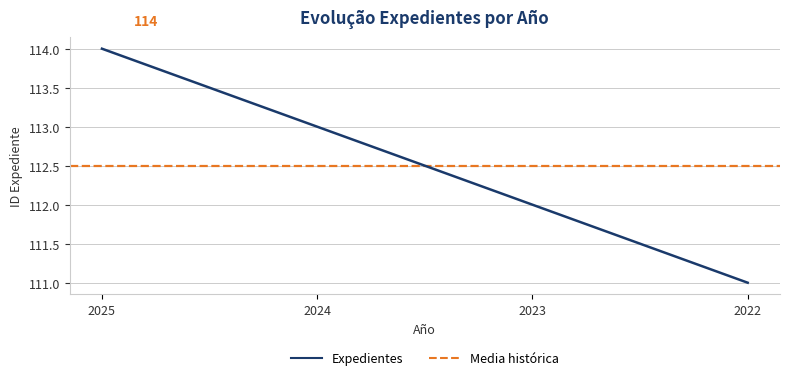

How many values exceed 113?

1